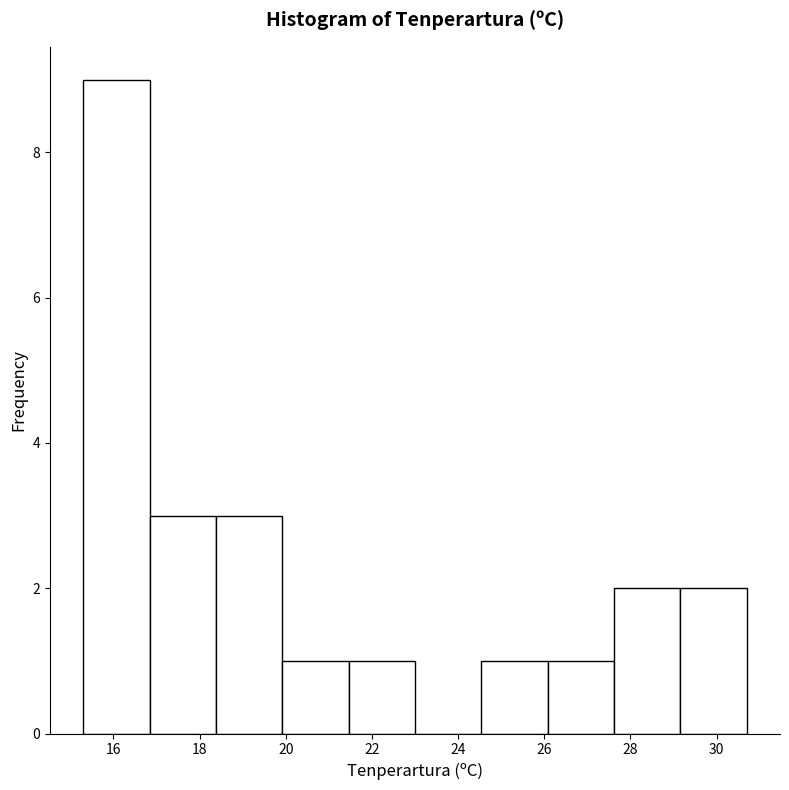

Which range on the x-axis has the tallest bar?

15.30 to 16.84